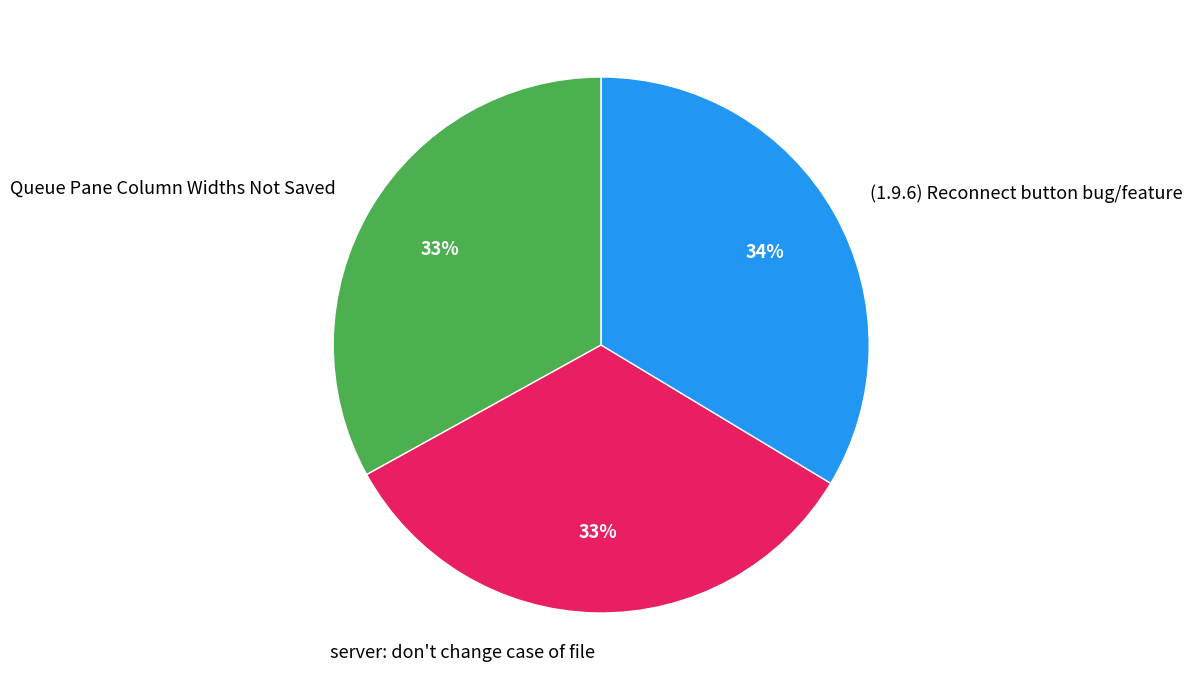

What is the ratio of the value at server: don't change case of file to the value at Queue Pane Column Widths Not Saved?

1.0